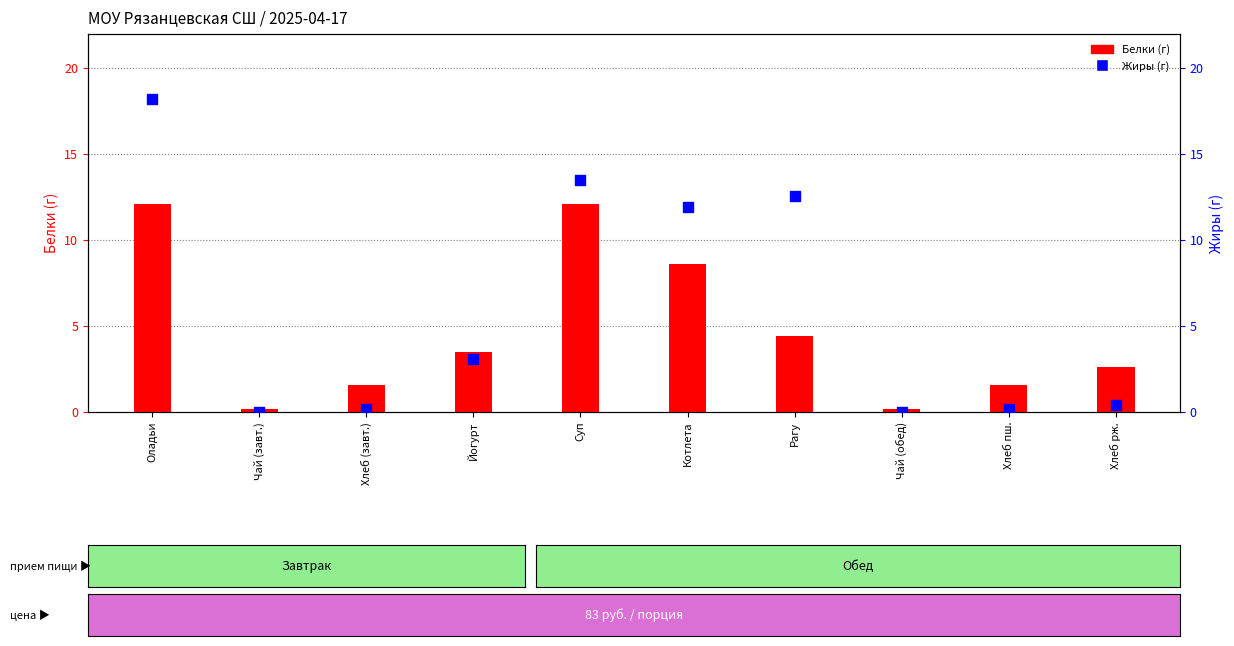

At how many categories does at least one series exceed 4?

4